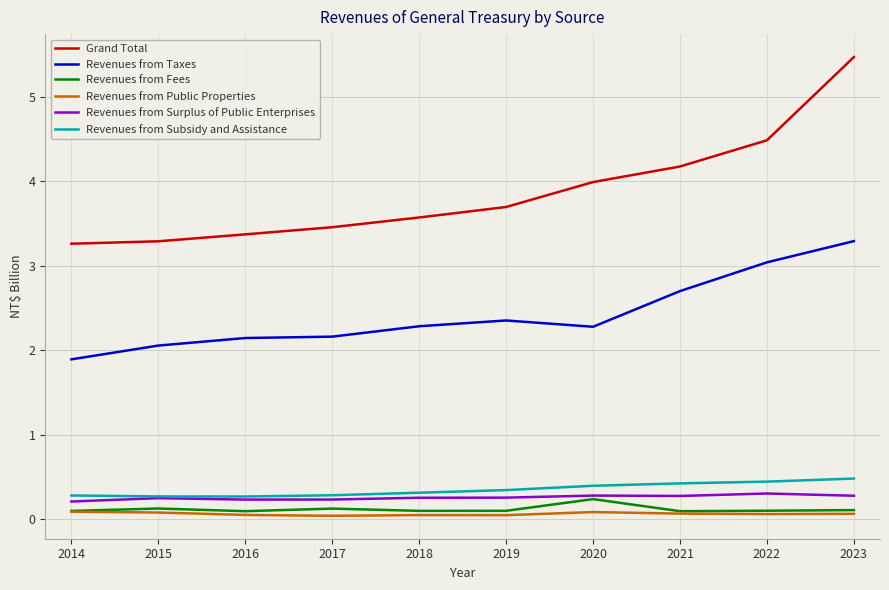

True or false: Grand Total has more than 0 points higher than both neighbors.

False